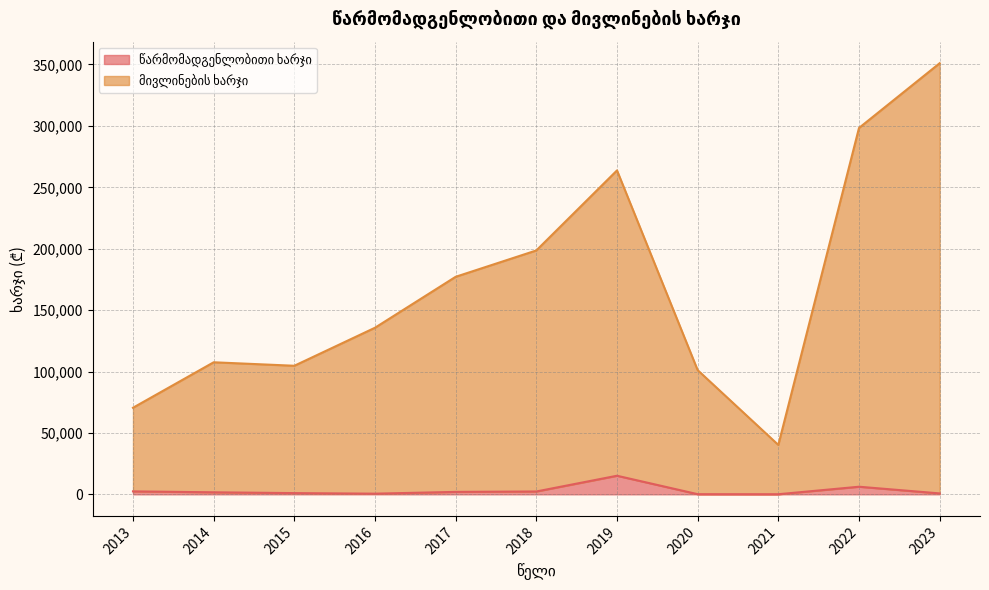

What is the total value across all series at 2016?

135653.0